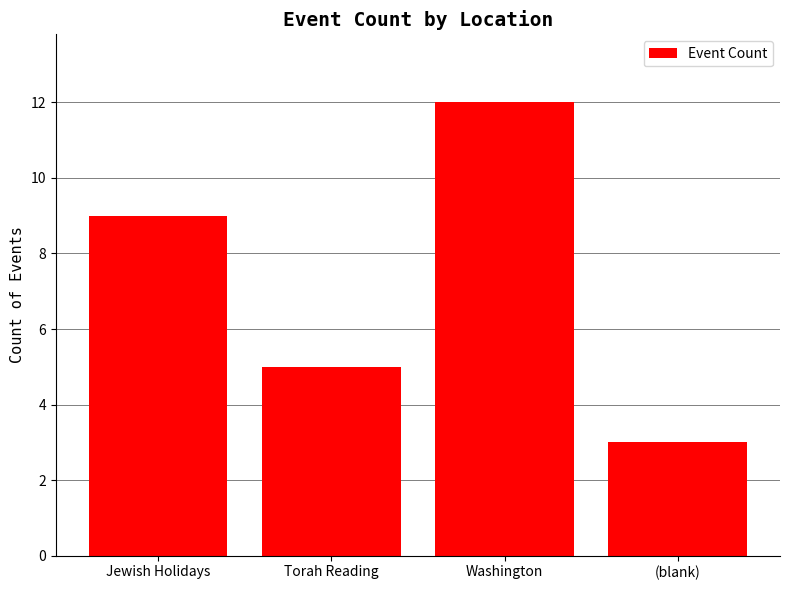

What is the smallest value displayed?

3